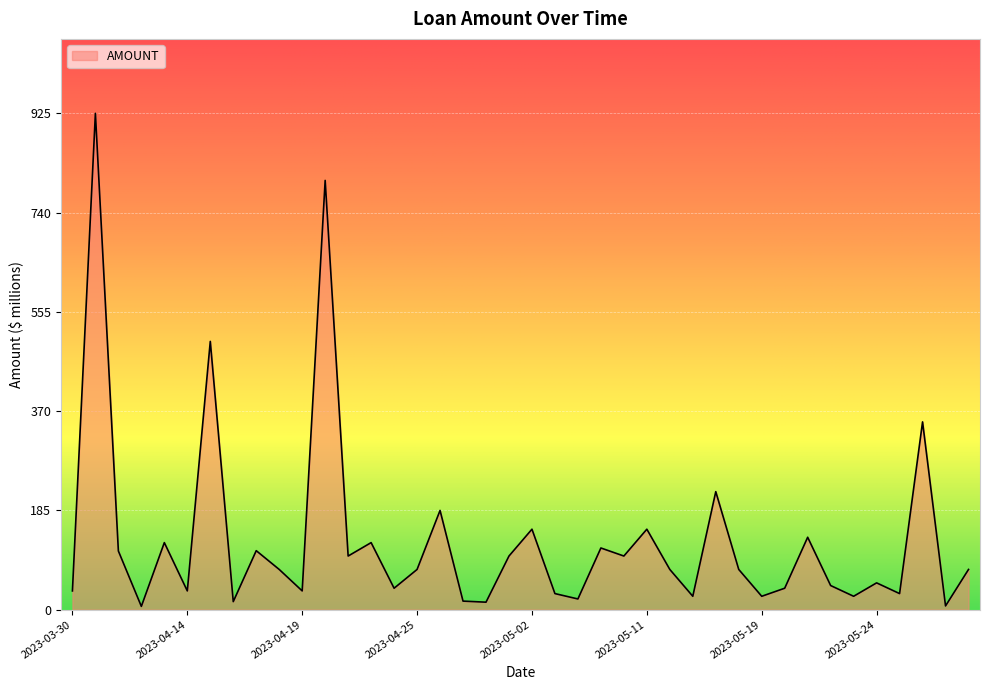

Does the chart display data point markers on the line(s)?

No